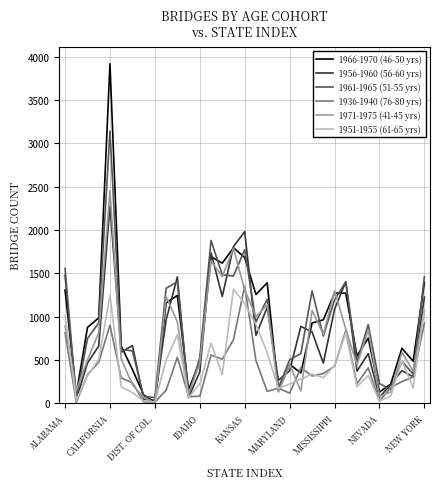

What is the greatest value displayed?

3916